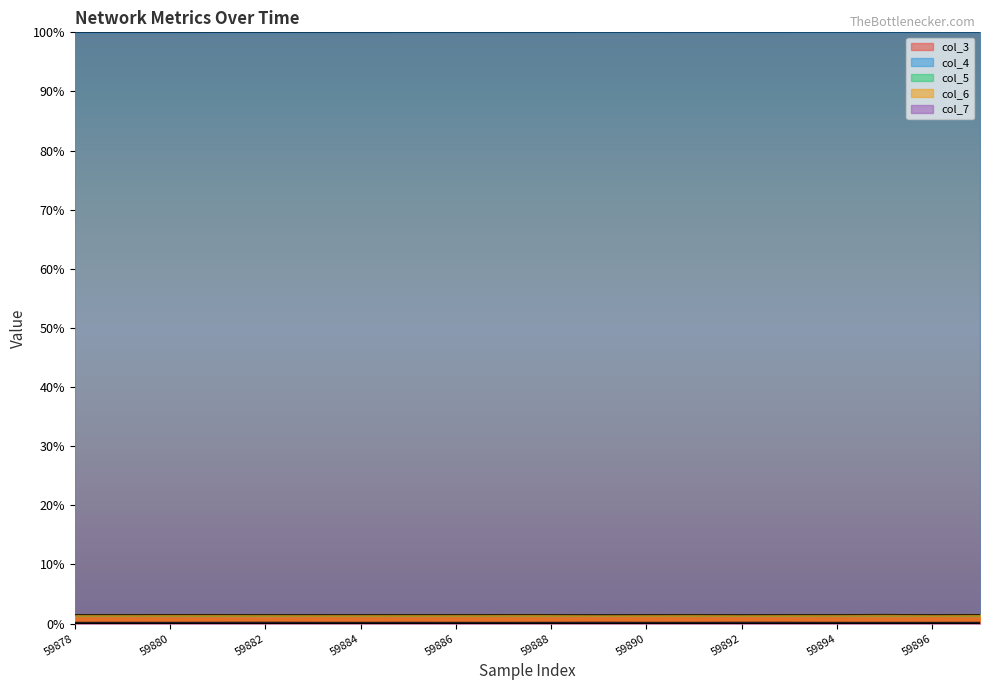

Reading right to left, transcribe all the data shown in this chart.

col_3: 59897=100.0	59896=100.0	59895=100.0	59894=100.0	59893=100.0	59892=100.0	59891=100.0	59890=100.0	59889=100.0	59888=100.0	59887=100.0	59886=100.0	59885=100.0	59884=100.0	59883=100.0	59882=100.0	59881=100.0	59880=100.0	59879=100.0	59878=100.0
col_4: 59897=1.3	59896=1.3	59895=1.3	59894=1.3	59893=1.3	59892=1.3	59891=1.3	59890=1.3	59889=1.3	59888=1.3	59887=1.3	59886=1.3	59885=1.3	59884=1.3	59883=1.3	59882=1.3	59881=1.3	59880=1.3	59879=1.3	59878=1.3
col_5: 59897=1.5	59896=1.5	59895=1.5	59894=1.5	59893=1.5	59892=1.4	59891=1.5	59890=1.5	59889=1.4	59888=1.5	59887=1.5	59886=1.5	59885=1.5	59884=1.5	59883=1.5	59882=1.5	59881=1.5	59880=1.5	59879=1.5	59878=1.5
col_6: 59897=0.2	59896=0.2	59895=0.2	59894=0.2	59893=0.2	59892=0.2	59891=0.2	59890=0.2	59889=0.2	59888=0.2	59887=0.2	59886=0.2	59885=0.2	59884=0.2	59883=0.2	59882=0.2	59881=0.2	59880=0.2	59879=0.2	59878=0.2
col_7: 59897=0.0	59896=0.0	59895=0.0	59894=0.0	59893=0.0	59892=0.0	59891=0.0	59890=0.0	59889=0.0	59888=0.0	59887=0.0	59886=0.0	59885=0.0	59884=0.0	59883=0.0	59882=0.0	59881=0.0	59880=0.0	59879=0.0	59878=0.0